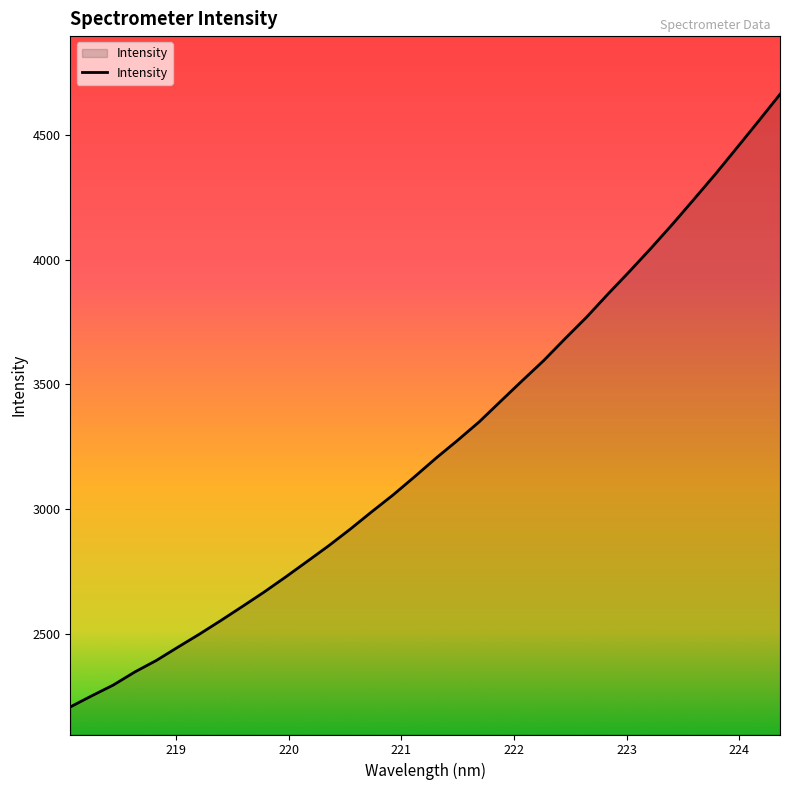

What is the minimum value shown in the chart?

2207.3